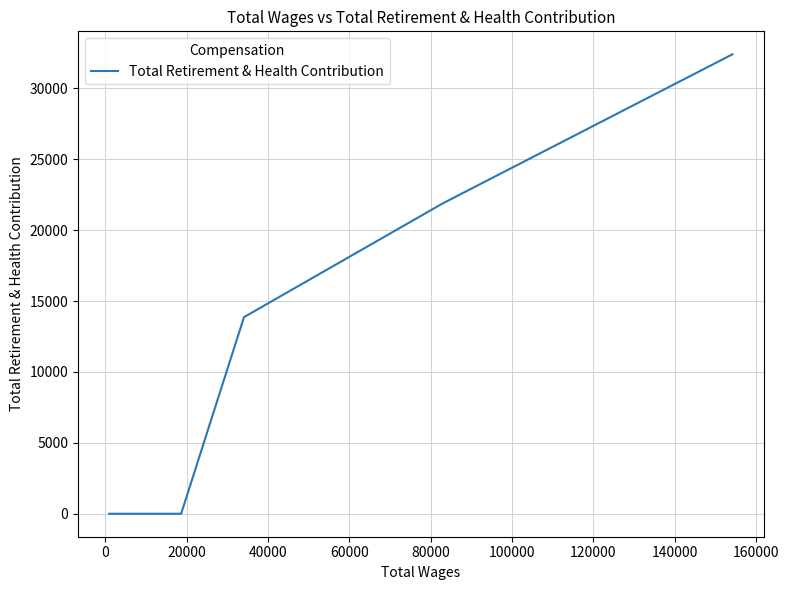

At which label is the value closest to 16202?

40000